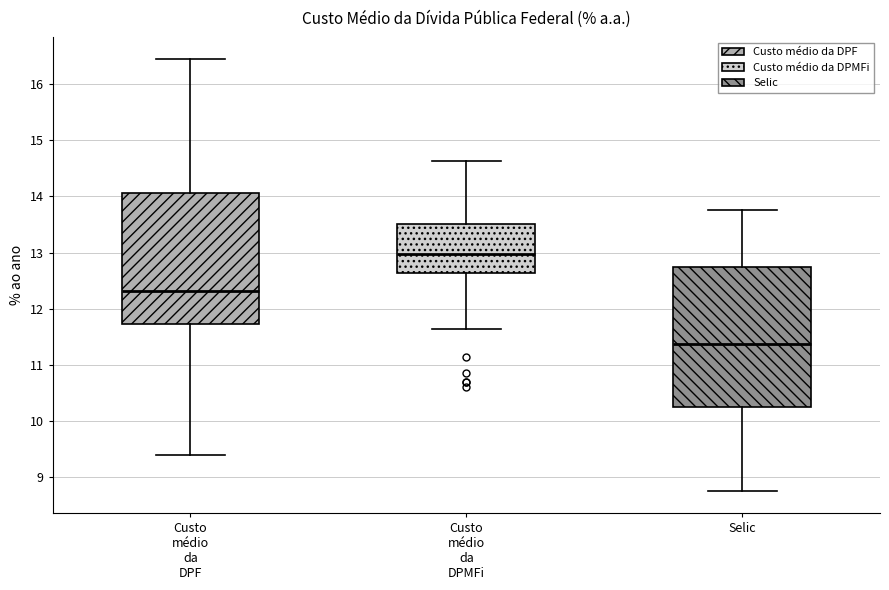

Where does the upper whisker of the box for Selic end on the y-axis? The values are not printed on the chart, so give them approximately, as read against the axis.

13.8